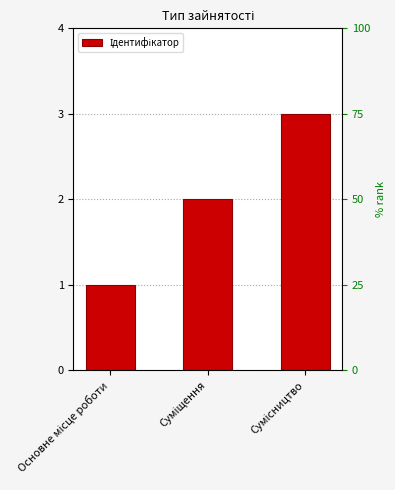

What position from the right is Сумісництво?

1